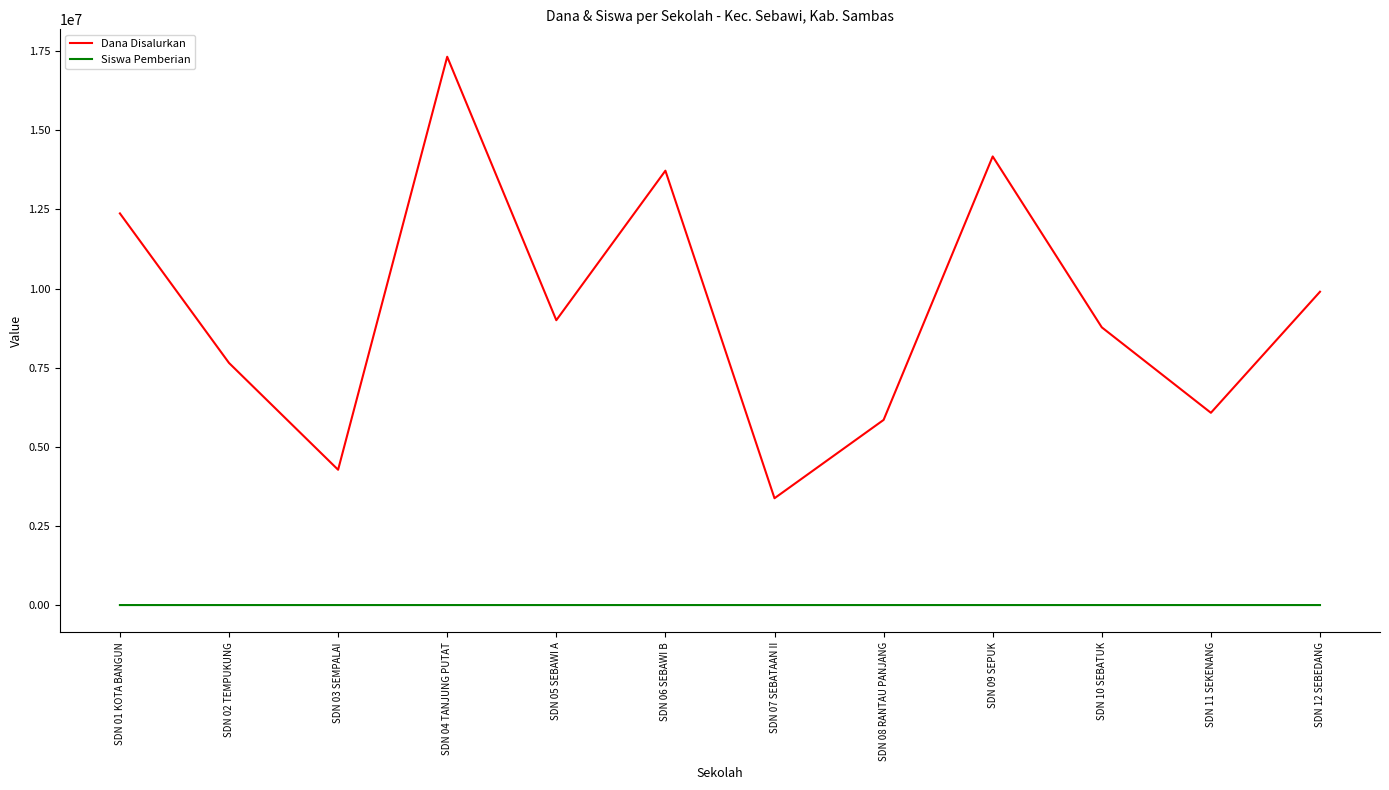

True or false: Dana Disalurkan and Siswa Pemberian cross at least once.

False